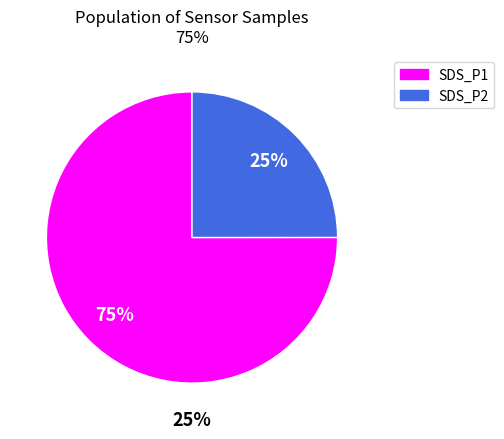

Is 20047 the majority of the pie?

No